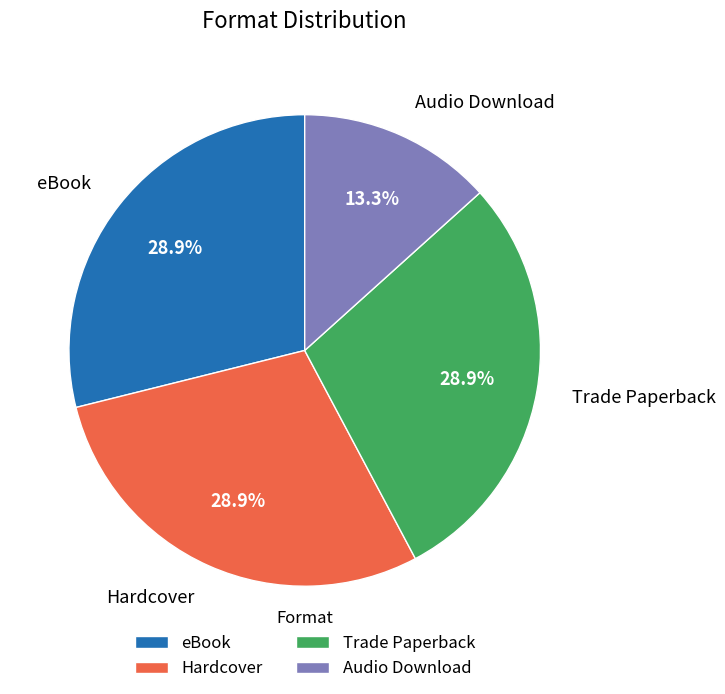

Does eBook account for over 50% of the chart?

No